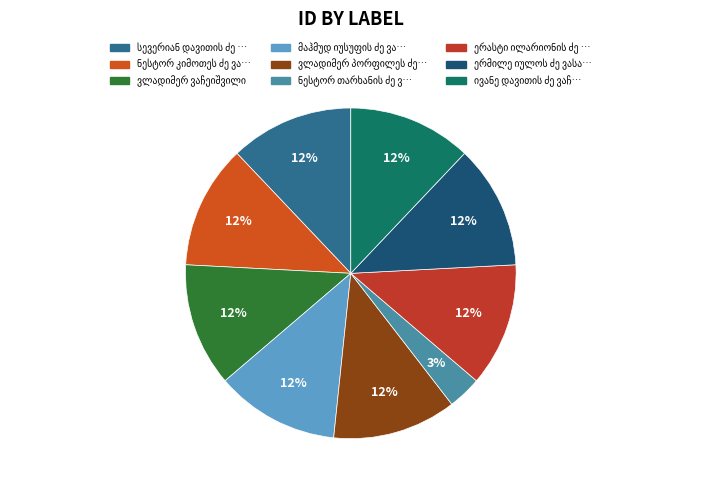

Count the number of slices in the pie.

9